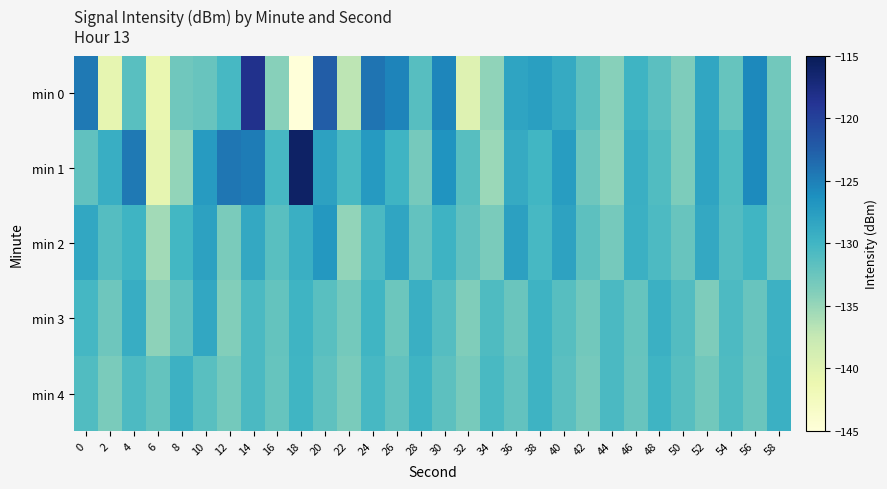

Reading left to right, what are all the values shown in this chart?

min 0: 0=-124.6	2=-140.6	4=-131.4	6=-140.9	8=-132.9	10=-132.4	12=-130.4	14=-118.3	16=-134.1	18=-145.4	20=-122.4	22=-136.9	24=-124.2	26=-125.4	28=-131.3	30=-125.5	32=-139.8	34=-134.6	36=-128.2	38=-127.7	40=-128.9	42=-131.7	44=-134.1	46=-129.9	48=-131.6	50=-133.7	52=-128.4	54=-132.3	56=-125.7	58=-133.0
min 1: 0=-131.9	2=-129.3	4=-124.5	6=-140.6	8=-134.7	10=-127.3	12=-124.3	14=-124.7	16=-130.4	18=-115.8	20=-128.0	22=-130.5	24=-127.3	26=-129.8	28=-133.2	30=-126.7	32=-131.4	34=-135.2	36=-128.9	38=-130.1	40=-127.5	42=-132.8	44=-134.5	46=-129.3	48=-131.0	50=-133.6	52=-128.2	54=-130.9	56=-125.8	58=-132.7
min 2: 0=-128.5	2=-131.2	4=-129.8	6=-135.6	8=-130.2	10=-127.9	12=-133.4	14=-128.7	16=-131.5	18=-129.3	20=-127.0	22=-134.8	24=-130.6	26=-128.3	28=-132.1	30=-129.7	32=-131.9	34=-133.5	36=-127.8	38=-130.4	40=-128.1	42=-131.7	44=-133.2	46=-129.5	48=-130.8	50=-132.4	52=-128.6	54=-131.1	56=-129.9	58=-132.9
min 3: 0=-130.3	2=-132.7	4=-129.1	6=-134.5	8=-131.8	10=-128.5	12=-133.9	14=-130.6	16=-132.2	18=-129.8	20=-131.5	22=-133.1	24=-130.0	26=-132.6	28=-129.4	30=-131.2	32=-133.8	34=-130.9	36=-132.5	38=-129.7	40=-131.4	42=-133.0	44=-130.7	46=-132.3	48=-129.5	50=-131.1	52=-133.7	54=-130.8	56=-132.4	58=-129.6
min 4: 0=-131.0	2=-133.4	4=-130.8	6=-132.2	8=-129.6	10=-131.5	12=-133.1	14=-130.7	16=-132.3	18=-129.9	20=-131.8	22=-133.5	24=-130.4	26=-132.0	28=-129.8	30=-131.7	32=-133.3	34=-130.5	36=-132.1	38=-129.7	40=-131.6	42=-133.2	44=-130.6	46=-132.4	48=-129.8	50=-131.3	52=-133.0	54=-130.9	56=-132.5	58=-129.5